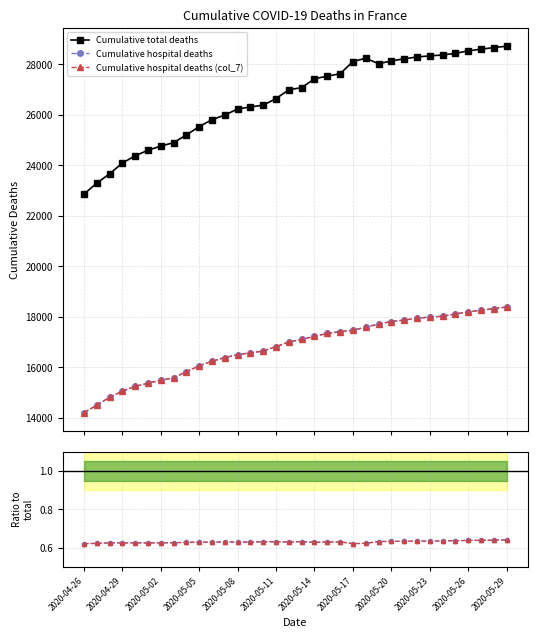

True or false: hosp2 / total and Cumulative hospital deaths cross at least once.

False